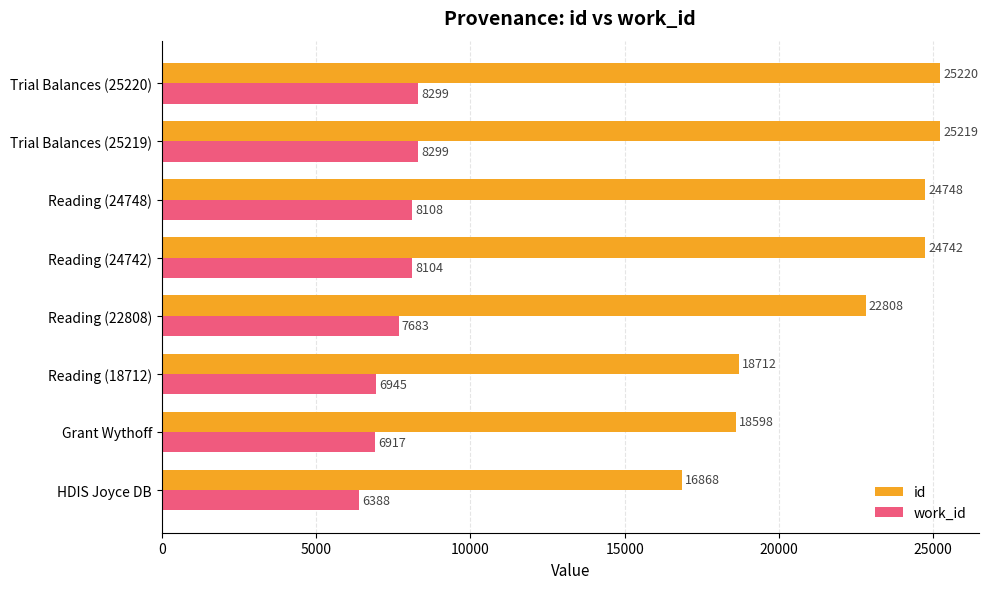

What is the maximum value for id?

25220